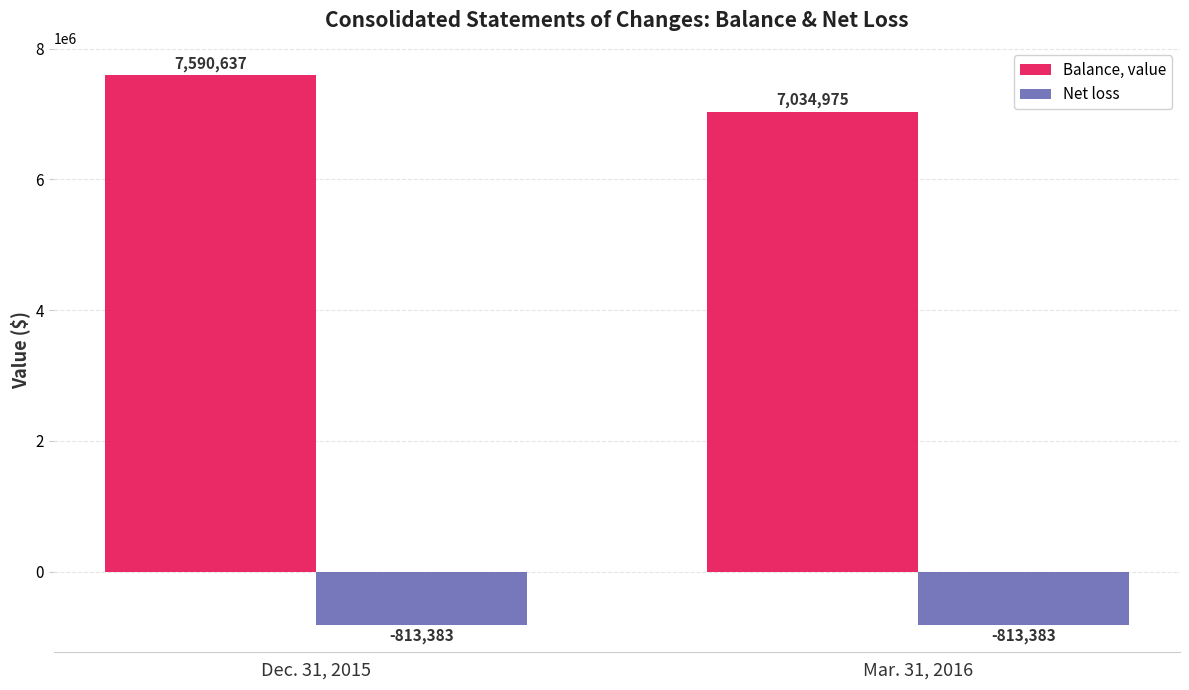

What position from the left is Mar. 31, 2016?

2